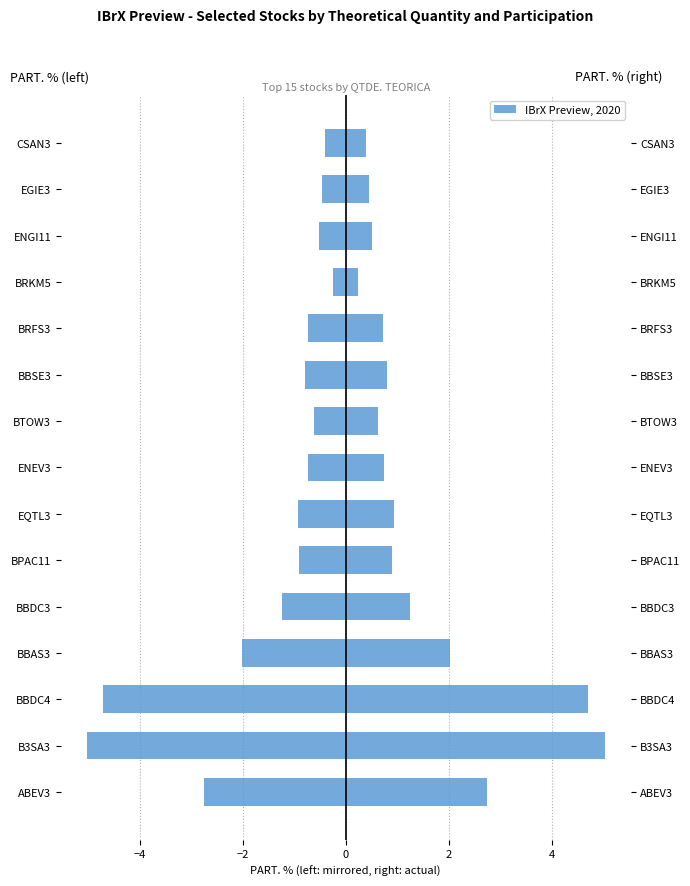

Reading right to left, list all the values displayed in this chart.

PART. %: -0.4	-0.5	-0.5	-0.2	-0.7	-0.8	-0.6	-0.7	-0.9	-0.9	-1.2	-2.0	-4.7	-5.0	-2.7
QTDE. TEORICA: 0.4	0.5	0.5	0.2	0.7	0.8	0.6	0.7	0.9	0.9	1.2	2.0	4.7	5.0	2.7